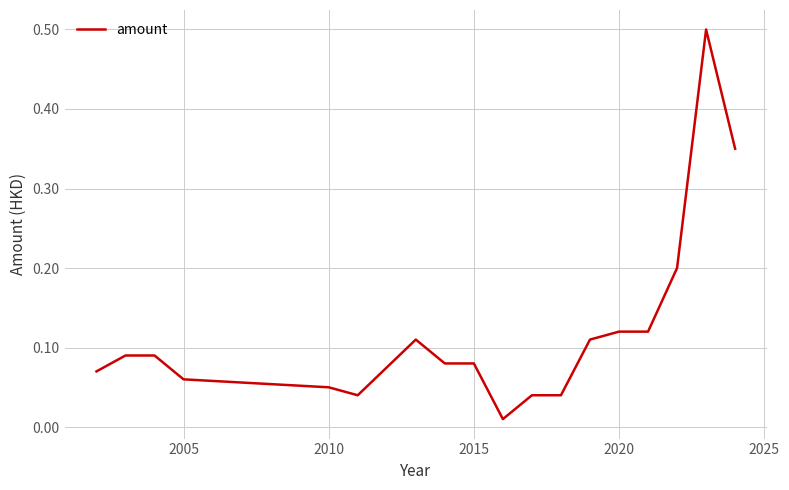

What is the difference between the maximum and minimum values?

0.5